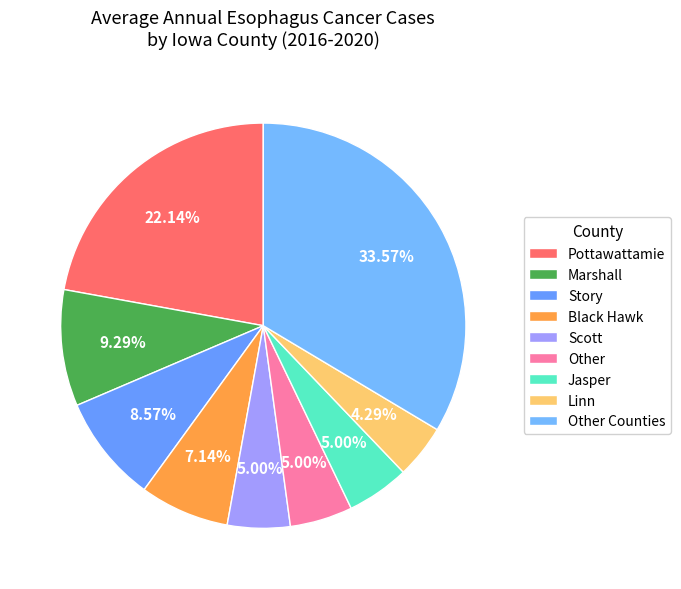

Approximately how many times larger is the value at Marshall compared to Scott?

1.9